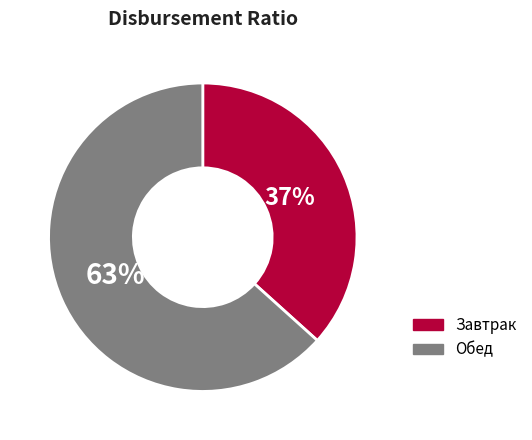

Count the number of slices in the pie.

2